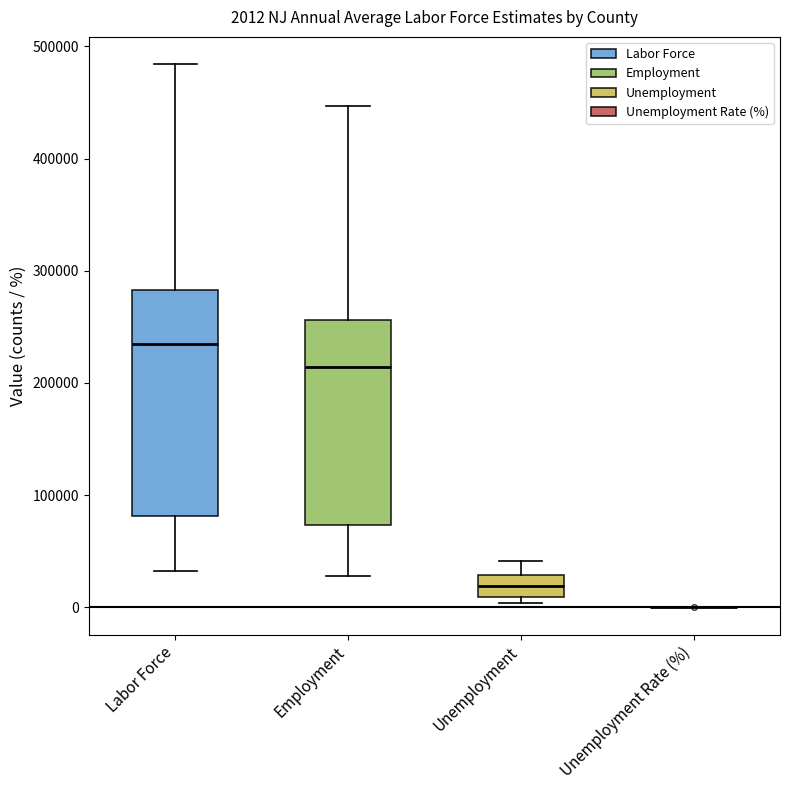

Which box is the tallest, from its lower edge to its upper edge?

Labor Force